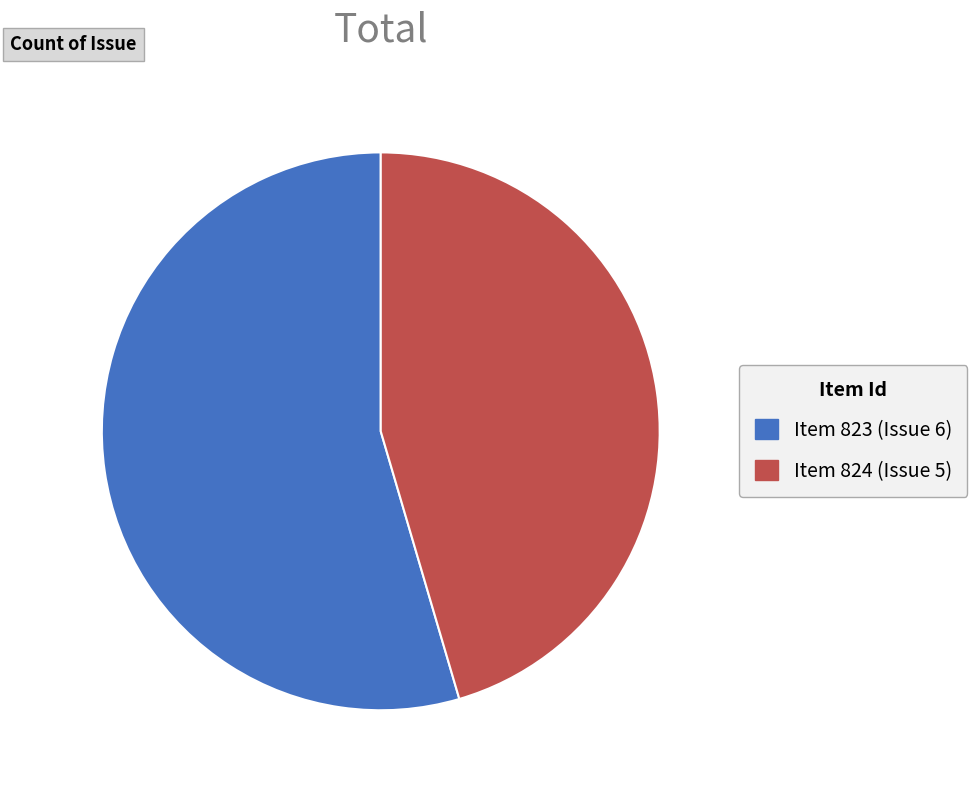

Is it true that Item 823 (Issue 6) is 43% of the pie?

False